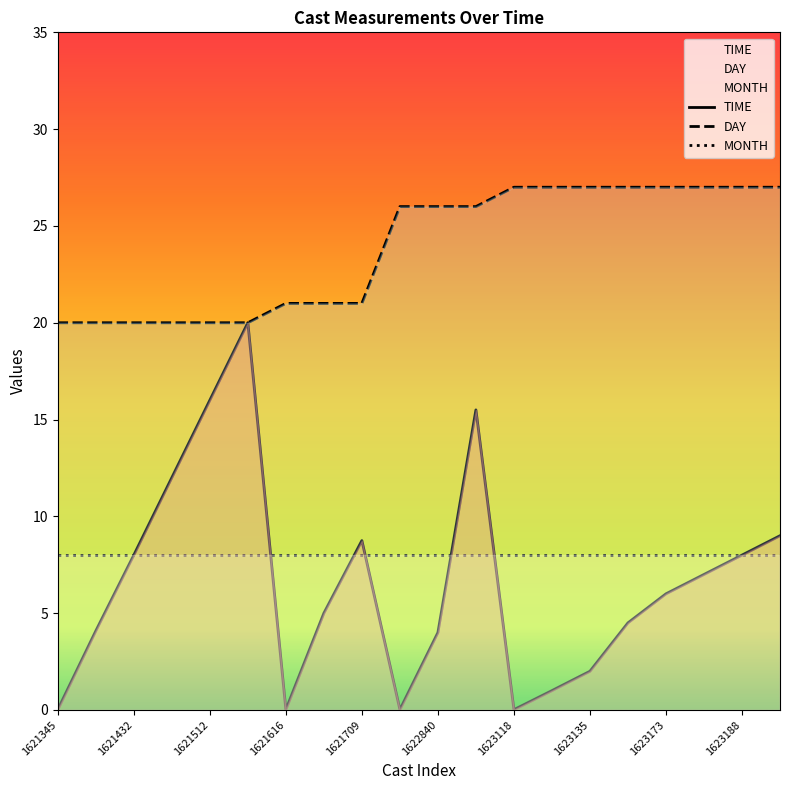

How many distinct data groups are displayed?

3